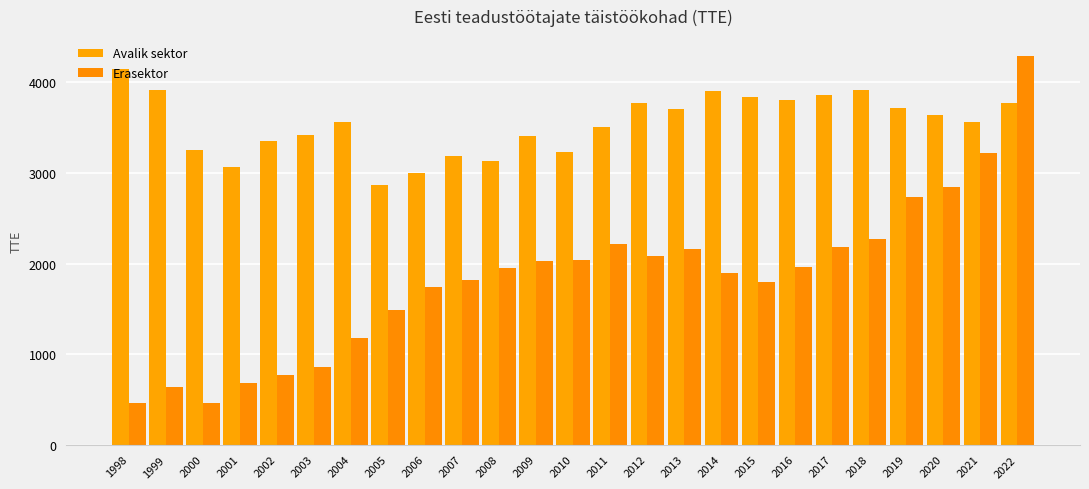

At which label is Avalik sektor closest to 3509?

2011